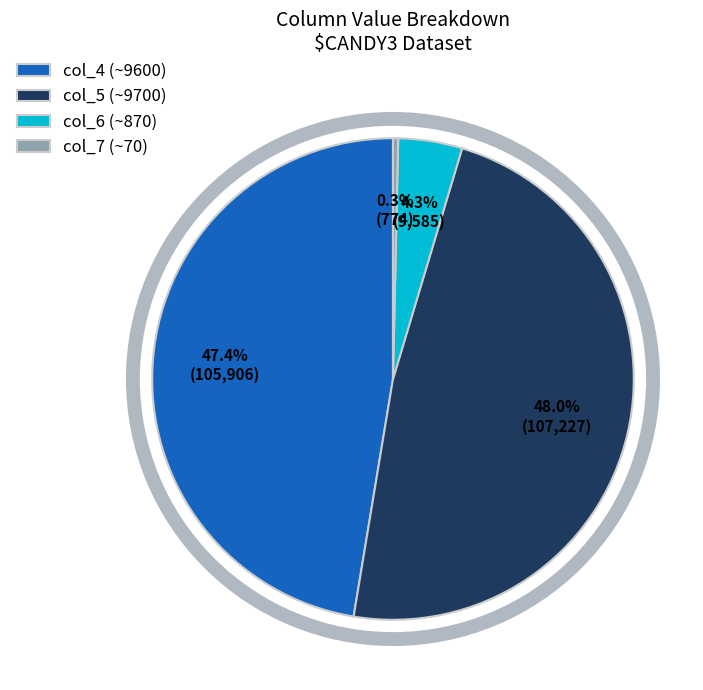

How many segments does this pie chart have?

4